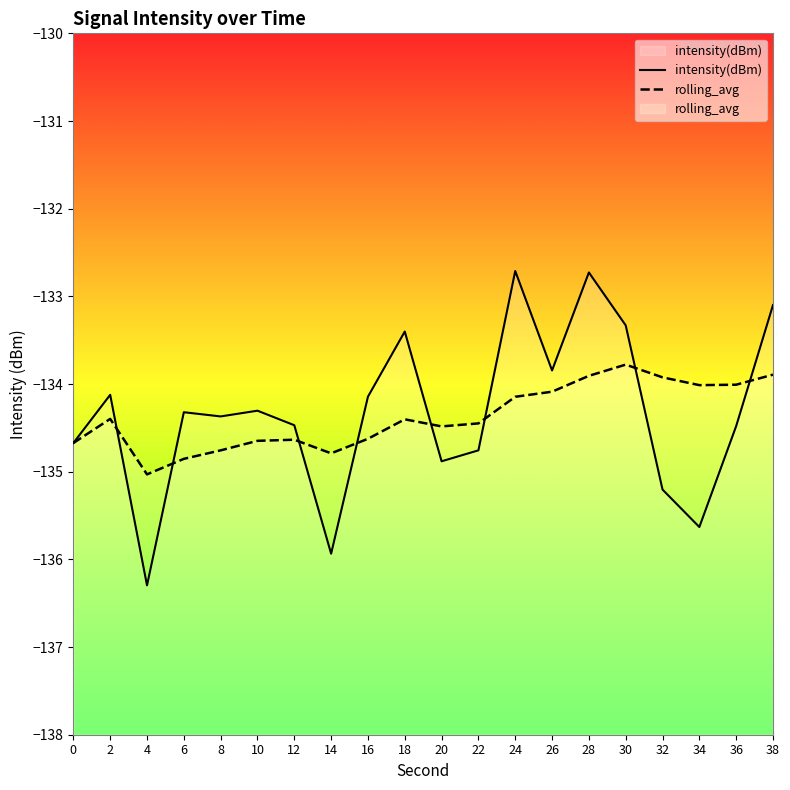

How many lines are shown in the chart?

2